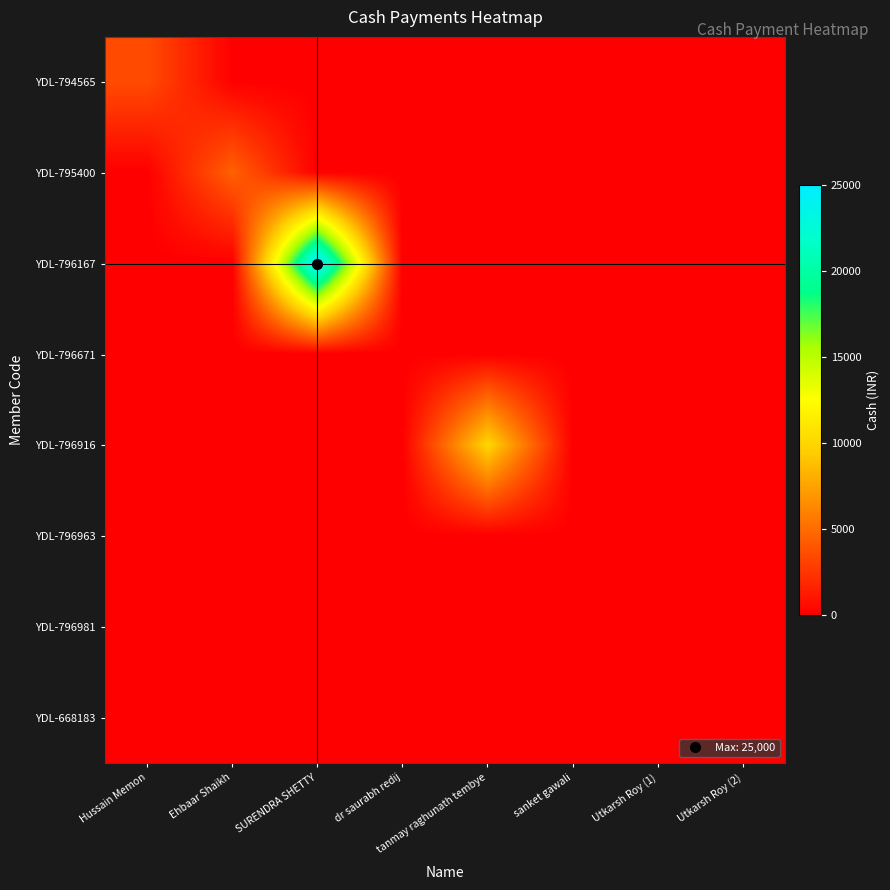

Rank the series at dr saurabh redij from lowest to highest value.

YDL-794565, YDL-795400, YDL-796167, YDL-796671, YDL-796916, YDL-796963, YDL-796981, YDL-668183